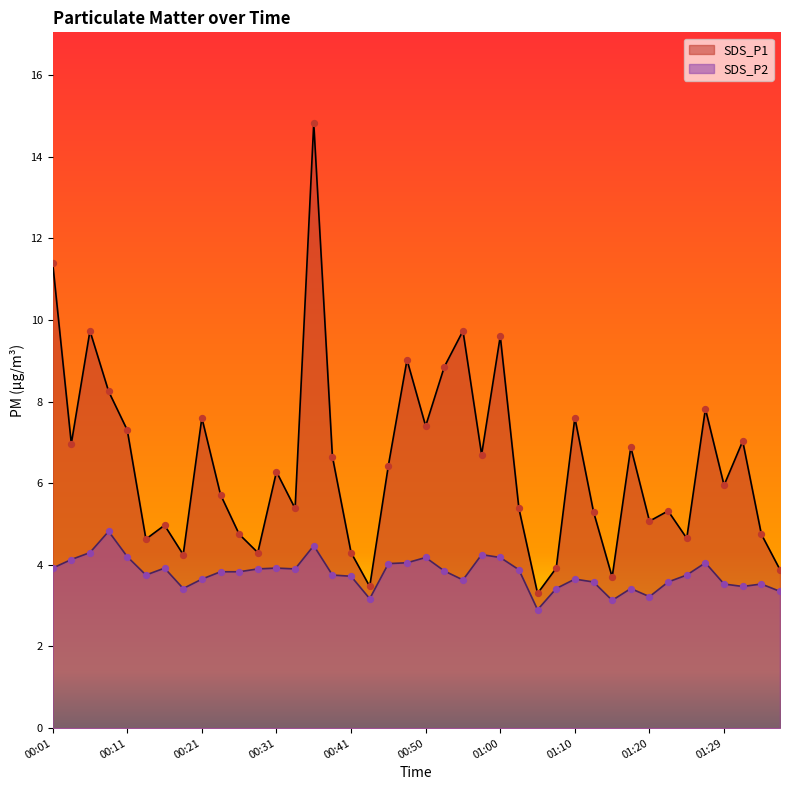

At which category is the sum across all series the highest?

00:36